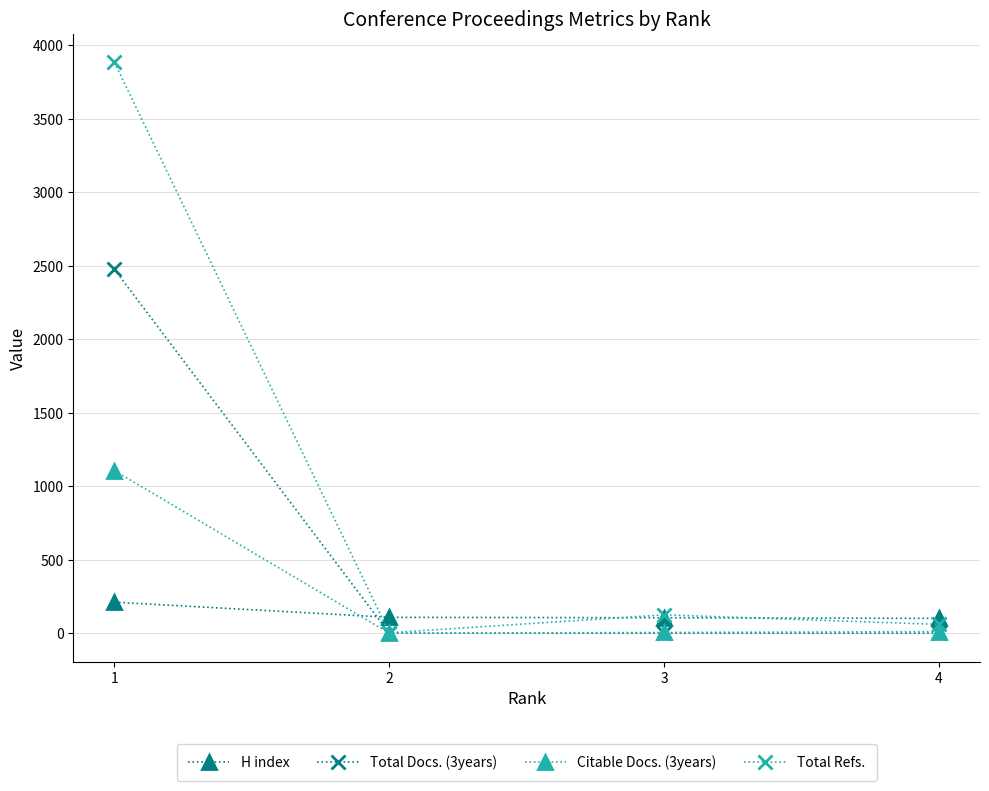

Which series has the largest total across all categories?

Total Refs.